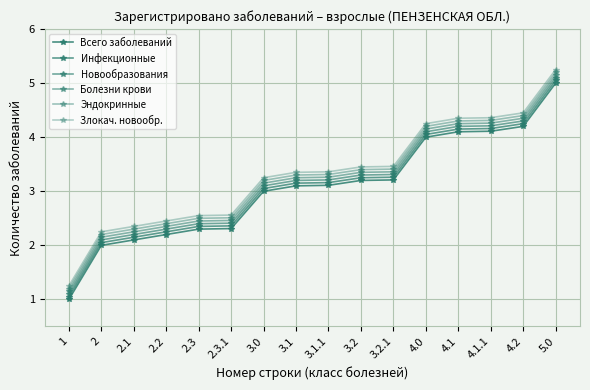

Reading left to right, list all the values displayed in this chart.

Всего заболеваний: 1.0	2.0	2.1	2.2	2.3	2.3	3.0	3.1	3.1	3.2	3.2	4.0	4.1	4.1	4.2	5.0
Инфекционные: 1.1	2.0	2.1	2.2	2.3	2.4	3.0	3.1	3.2	3.2	3.3	4.0	4.1	4.2	4.2	5.0
Новообразования: 1.1	2.1	2.2	2.3	2.4	2.4	3.1	3.2	3.2	3.3	3.3	4.1	4.2	4.2	4.3	5.1
Болезни крови: 1.1	2.1	2.2	2.4	2.4	2.5	3.1	3.2	3.3	3.4	3.4	4.2	4.2	4.3	4.4	5.2
Эндокринные: 1.2	2.2	2.3	2.4	2.5	2.5	3.2	3.3	3.3	3.4	3.4	4.2	4.3	4.3	4.4	5.2
Злокач. новообр.: 1.2	2.2	2.4	2.5	2.5	2.6	3.2	3.4	3.4	3.5	3.5	4.2	4.3	4.4	4.5	5.2